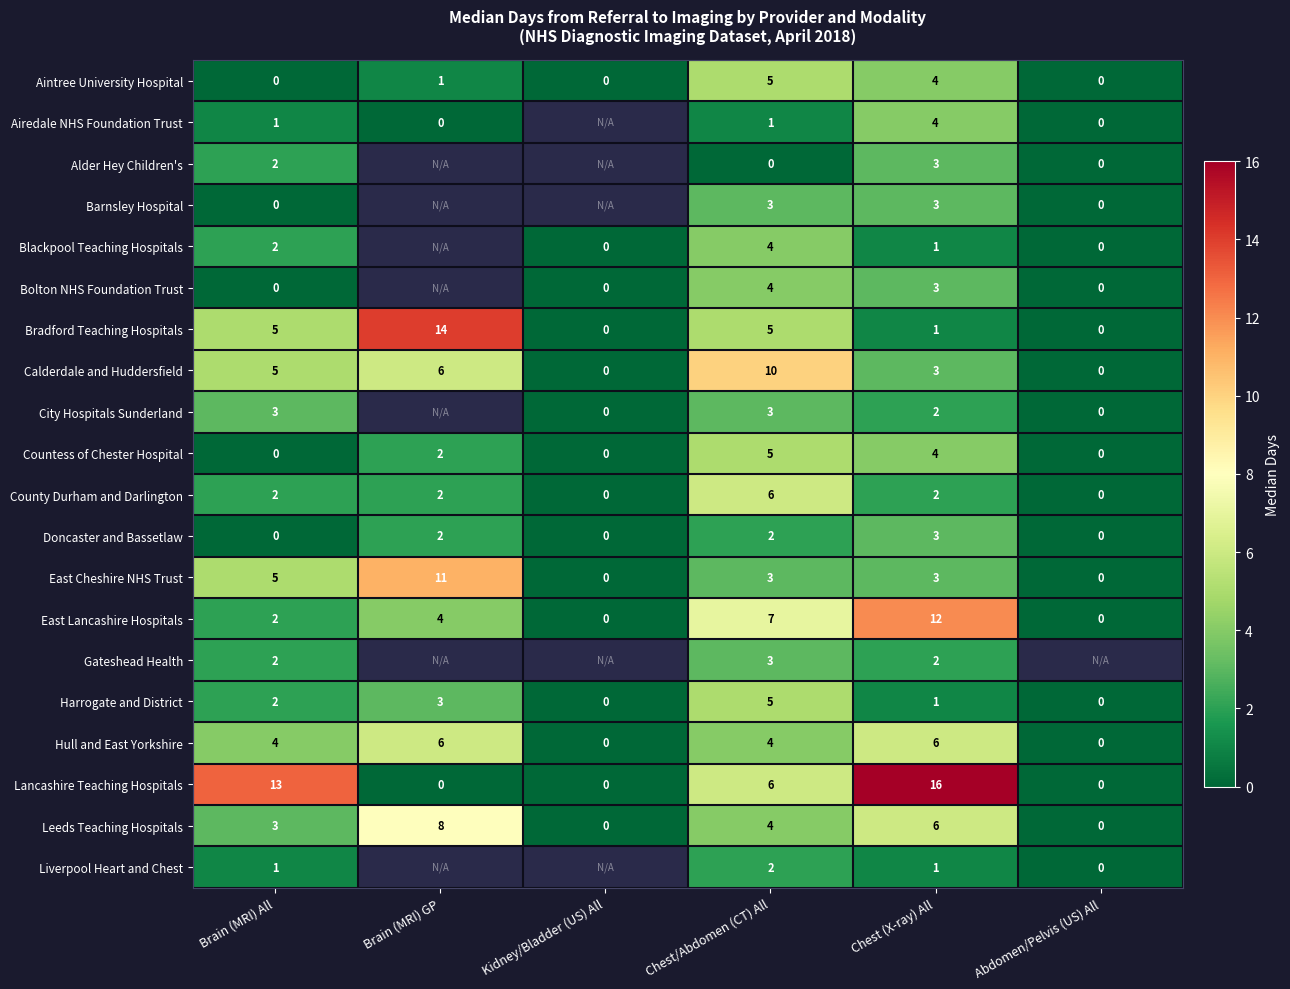

How many values in East Lancashire Hospitals are above zero?

4